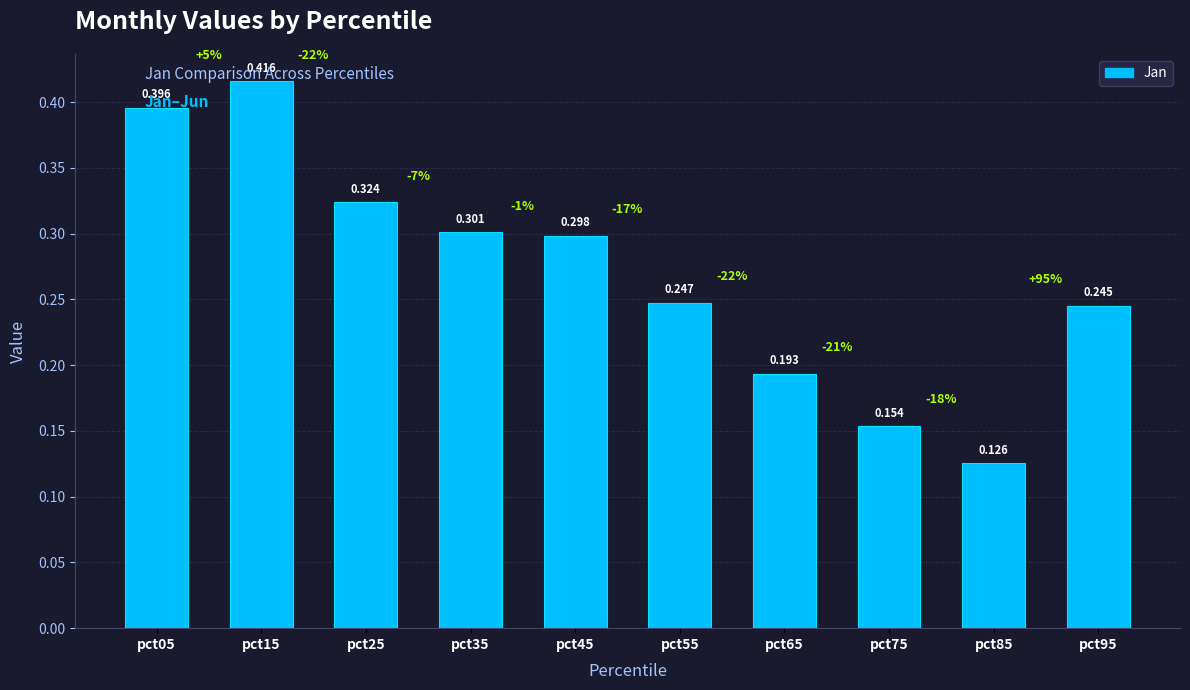

Does the chart contain stacked bars?

No